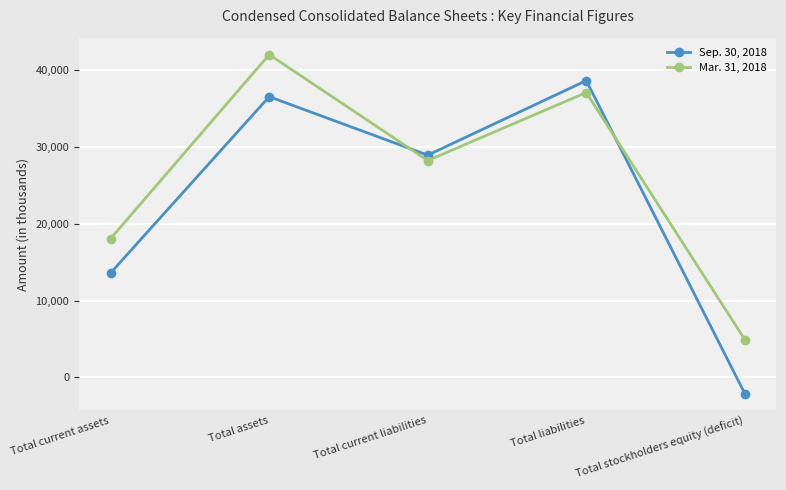

What is the spread (max minus min) of values at Total current liabilities?

707